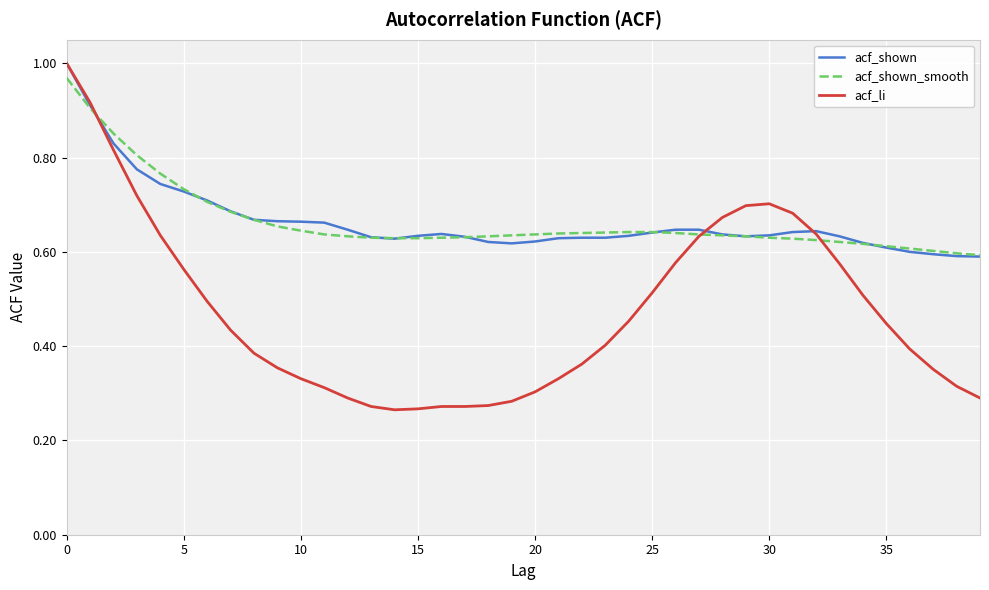

Which series has the largest range (max minus min)?

acf_li